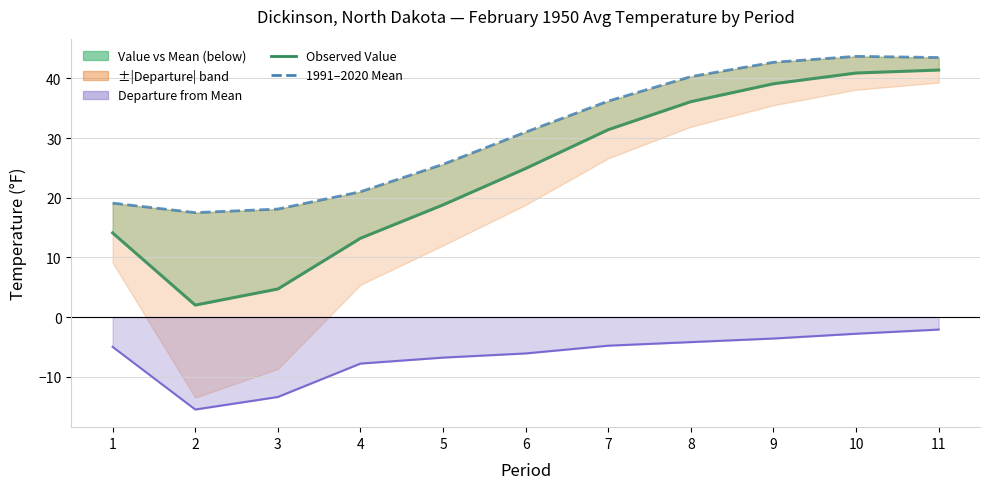

Reading left to right, transcribe all the data shown in this chart.

Observed Value: 1=14.1	2=2.0	3=4.7	4=13.2	5=18.8	6=24.9	7=31.4	8=36.1	9=39.1	10=40.9	11=41.4
1991–2020 Mean: 1=19.1	2=17.5	3=18.1	4=21.0	5=25.6	6=31.0	7=36.2	8=40.3	9=42.7	10=43.7	11=43.5